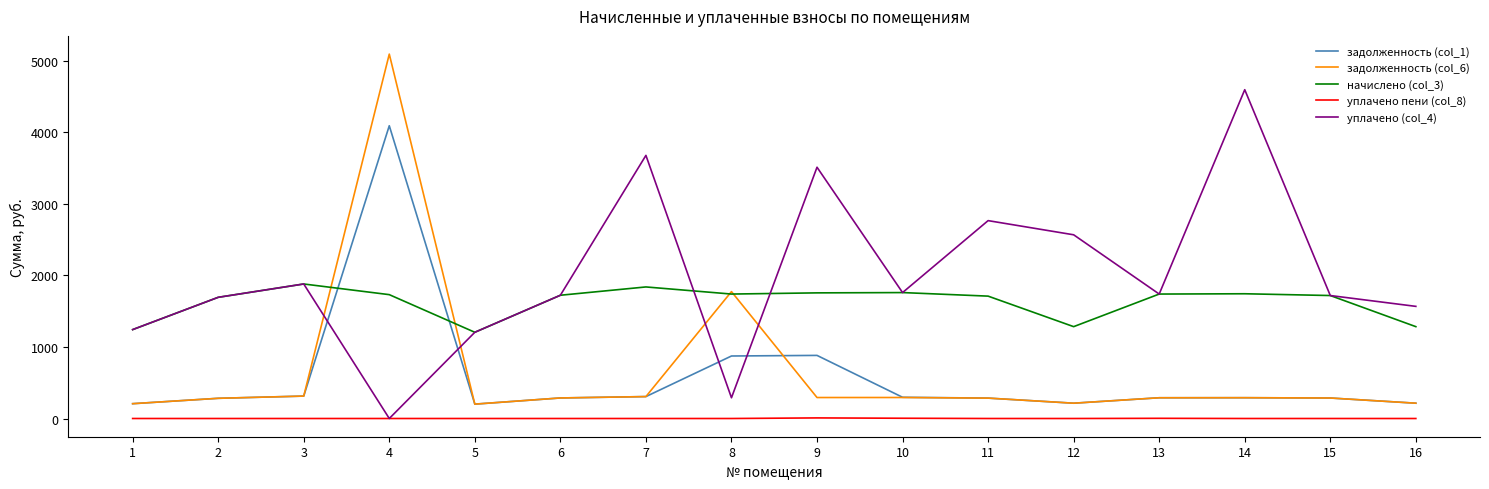

How many interior local peaks does the уплачено (col_4) series have?

5